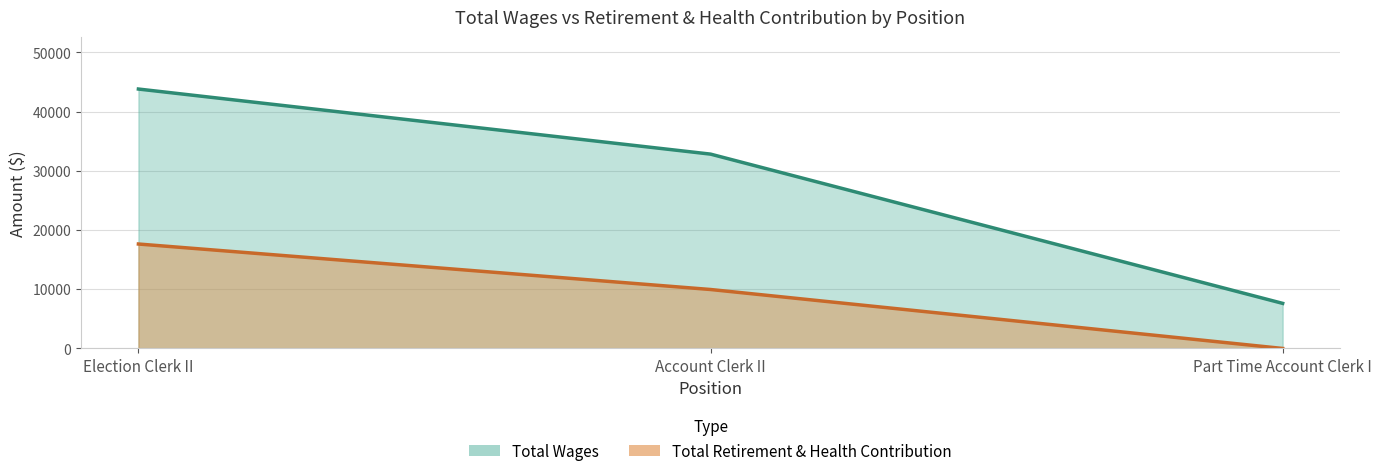

Reading left to right, what are all the values shown in this chart?

Total Wages: Election Clerk II=43800	Account Clerk II=32813	Part Time Account Clerk I=7613
Total Retirement & Health Contribution: Election Clerk II=17635	Account Clerk II=9955	Part Time Account Clerk I=0